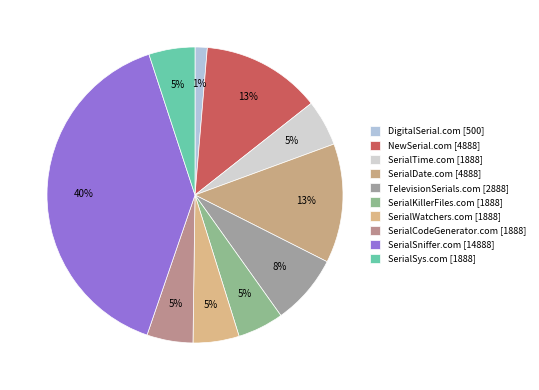

How many segments does this pie chart have?

10